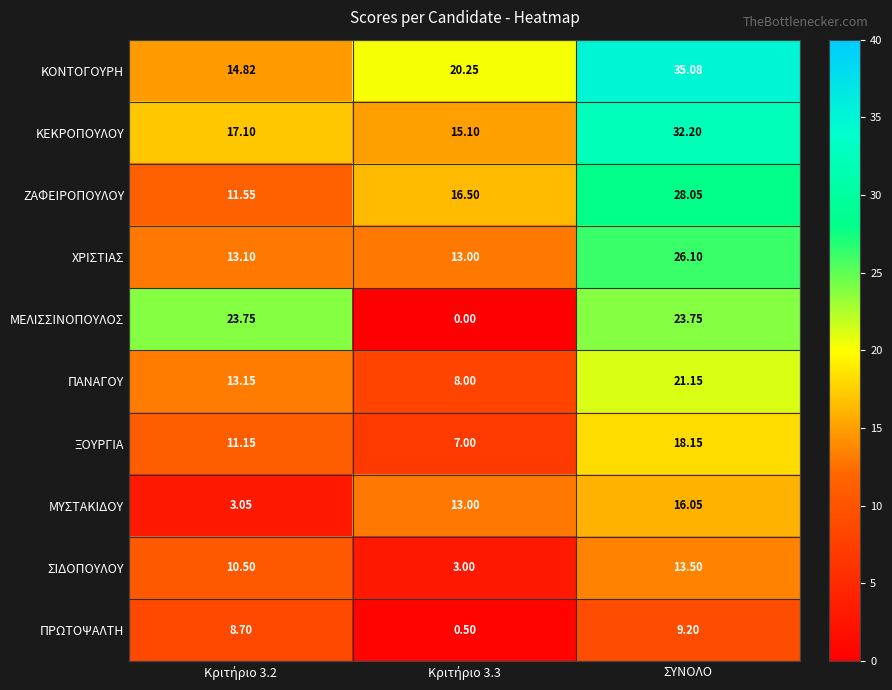

Which category has the highest value in the ΞΟΥΡΓΙΑ series?

ΣΥΝΟΛΟ